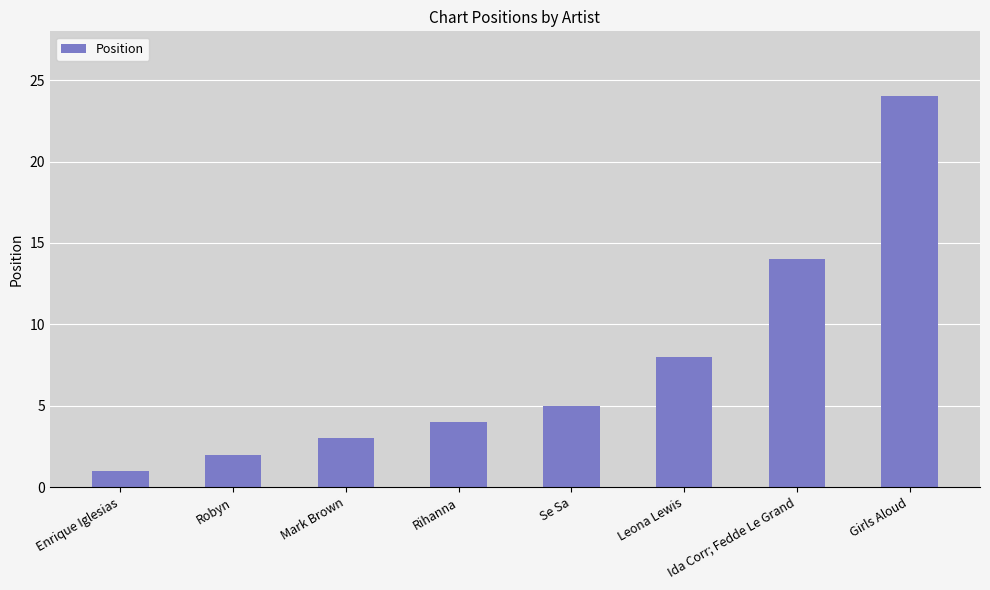

What is the sum of all values?

61